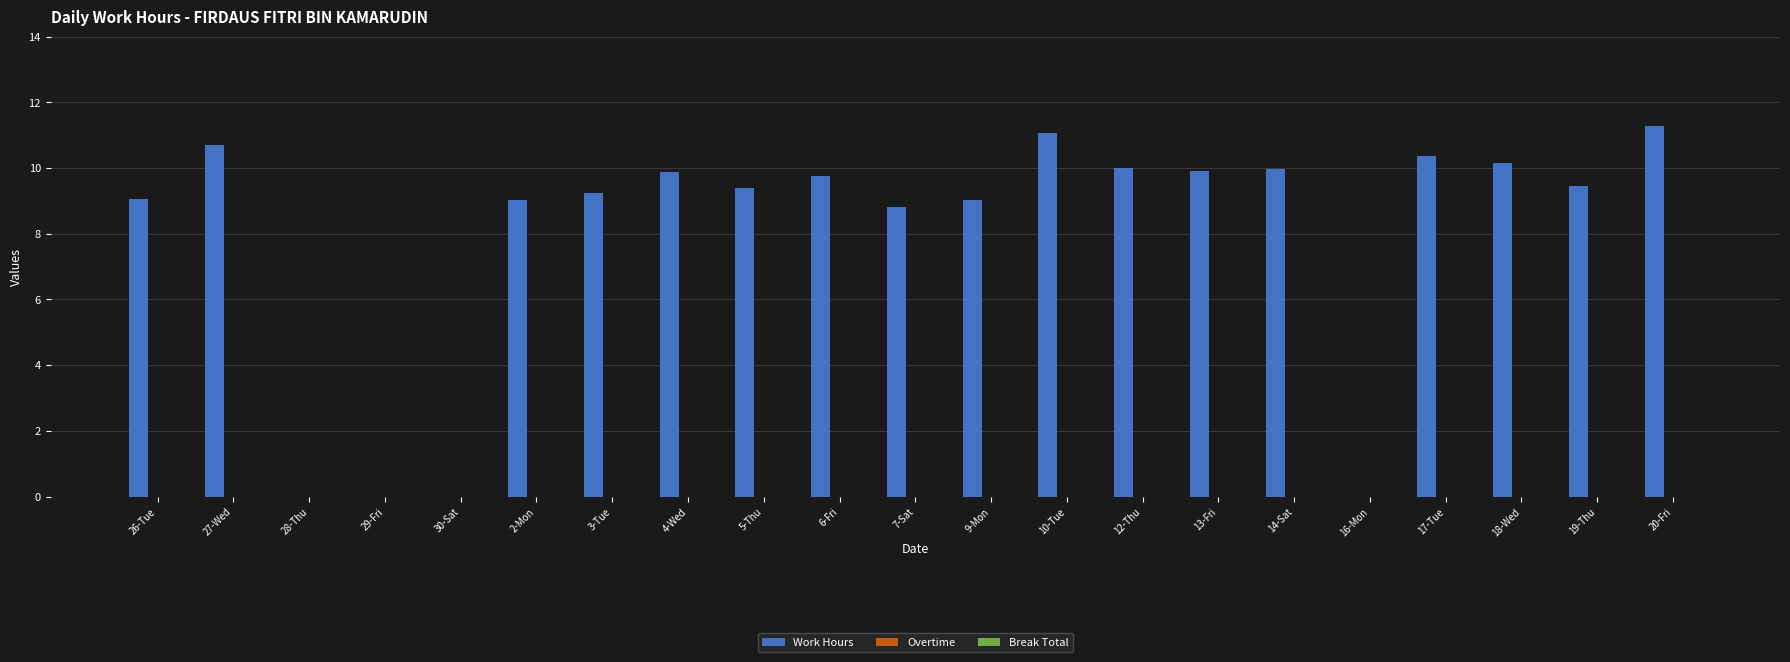

What is the sum of all values?

167.1